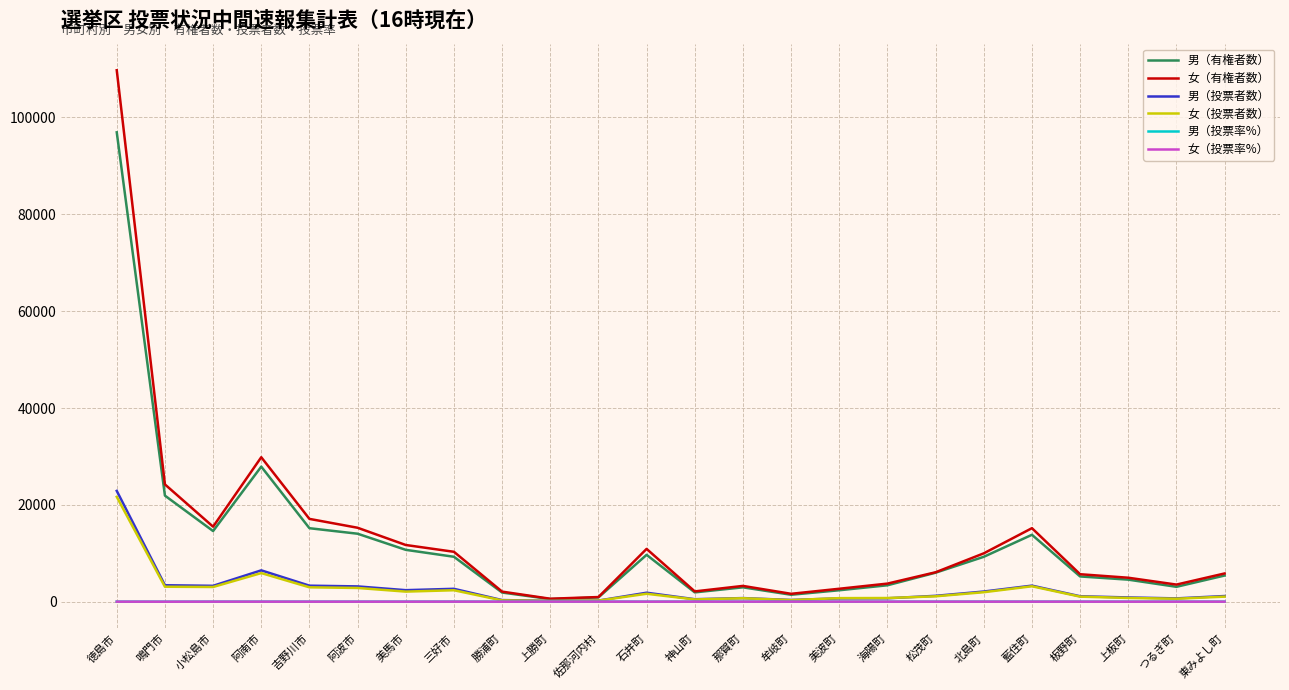

What are all the series names shown in the legend?

男（有権者数）, 女（有権者数）, 男（投票者数）, 女（投票者数）, 男（投票率%）, 女（投票率%）